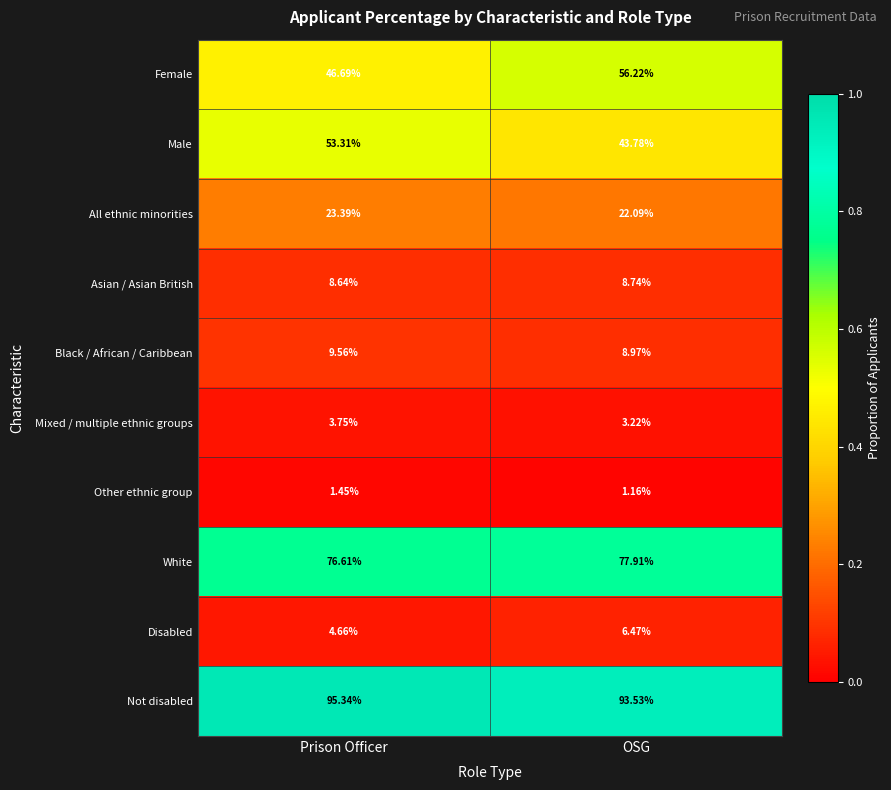

Which series has the largest total across all categories?

Not disabled